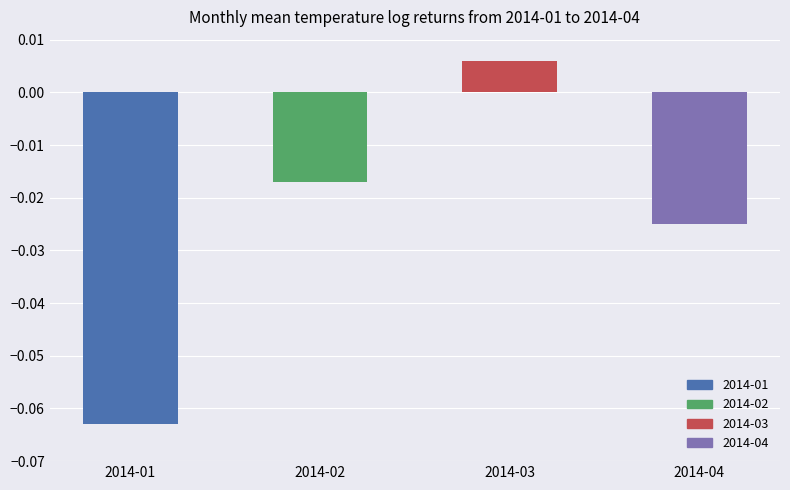

Between 2014-01 and 2014-03, which is larger?

2014-03